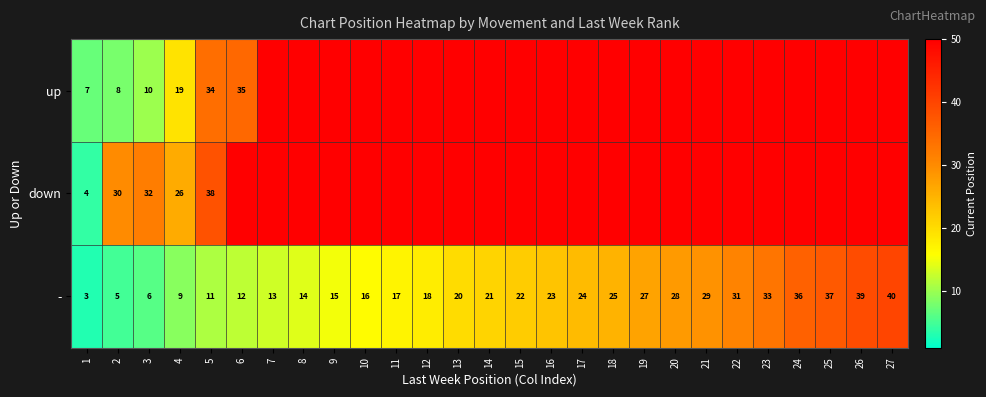

List the labels in order of - value, largest first.

27, 26, 25, 24, 23, 22, 21, 20, 19, 18, 17, 16, 15, 14, 13, 12, 11, 10, 9, 8, 7, 6, 5, 4, 3, 2, 1